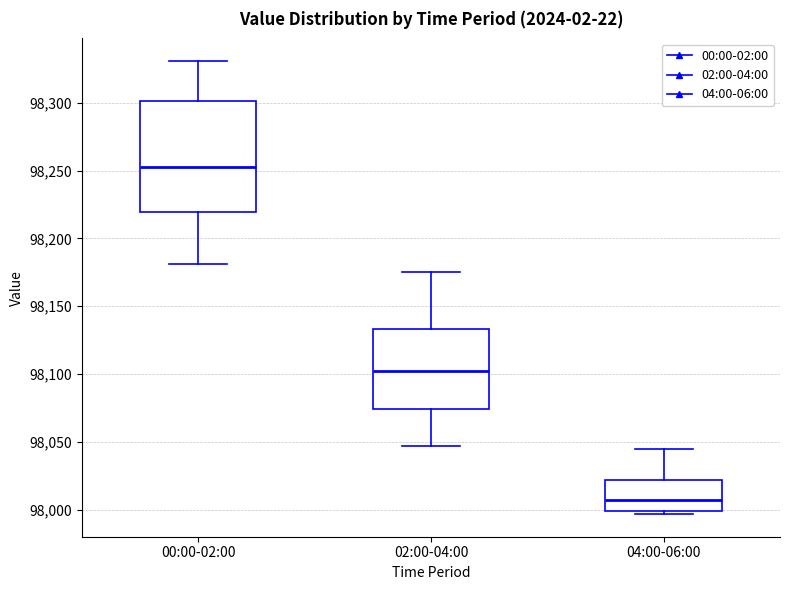

Reading left to right, transcribe this box plot: for each box, give where its median line is, the range the box spans, and where its two whiskers end, as read against the y-axis. The values are not printed on the chart, so give them approximately, as read against the axis.

00:00-02:00: median 98255, box 98220 to 98300, whiskers 98180 to 98330
02:00-04:00: median 98100, box 98075 to 98135, whiskers 98045 to 98175
04:00-06:00: median 98005, box 98000 to 98020, whiskers 97995 to 98045